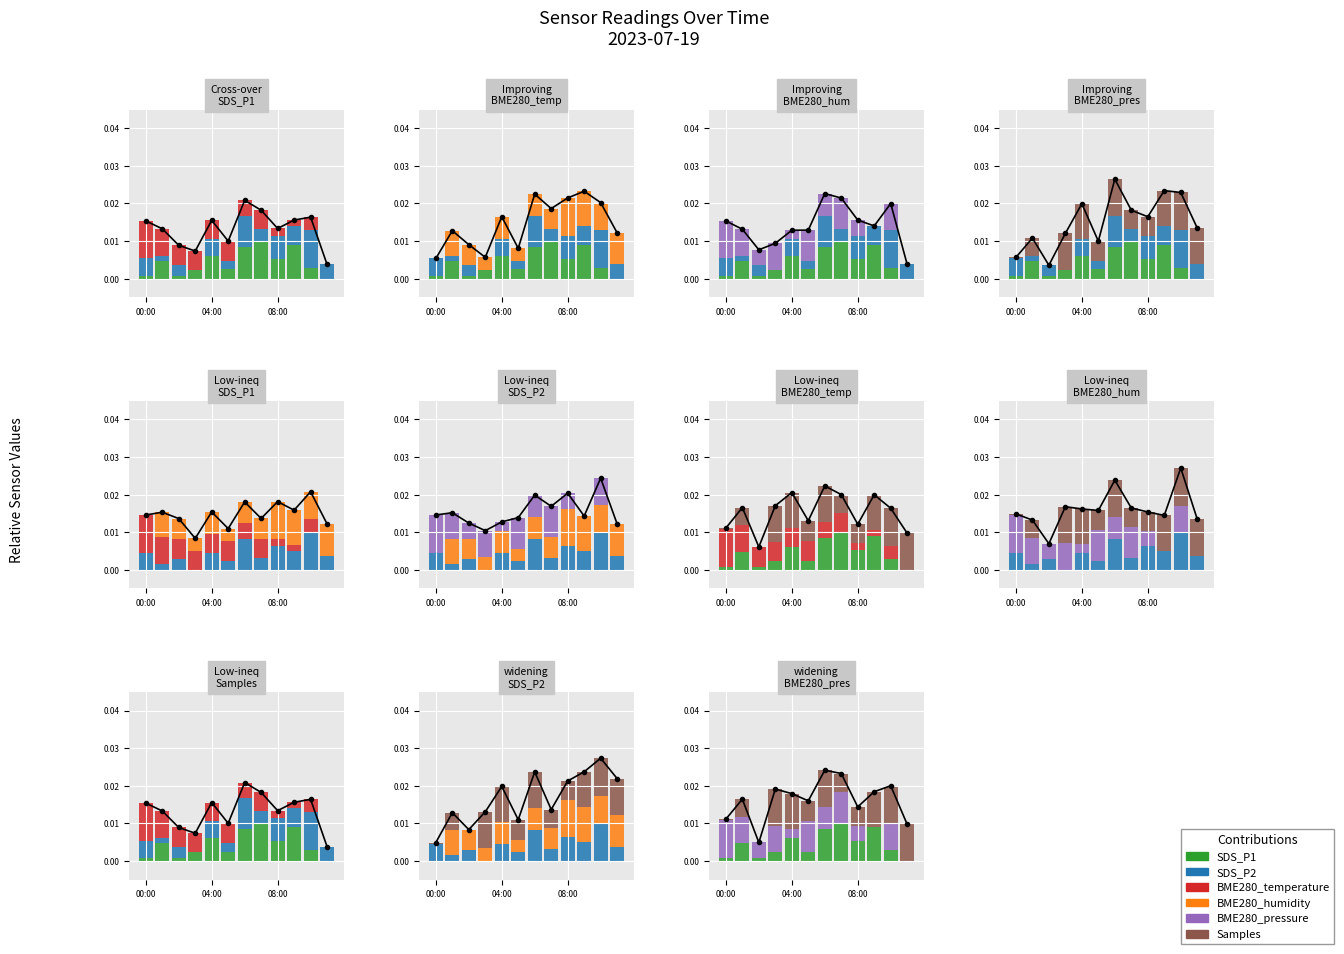

Which series has the largest range (max minus min)?

BME280_humidity